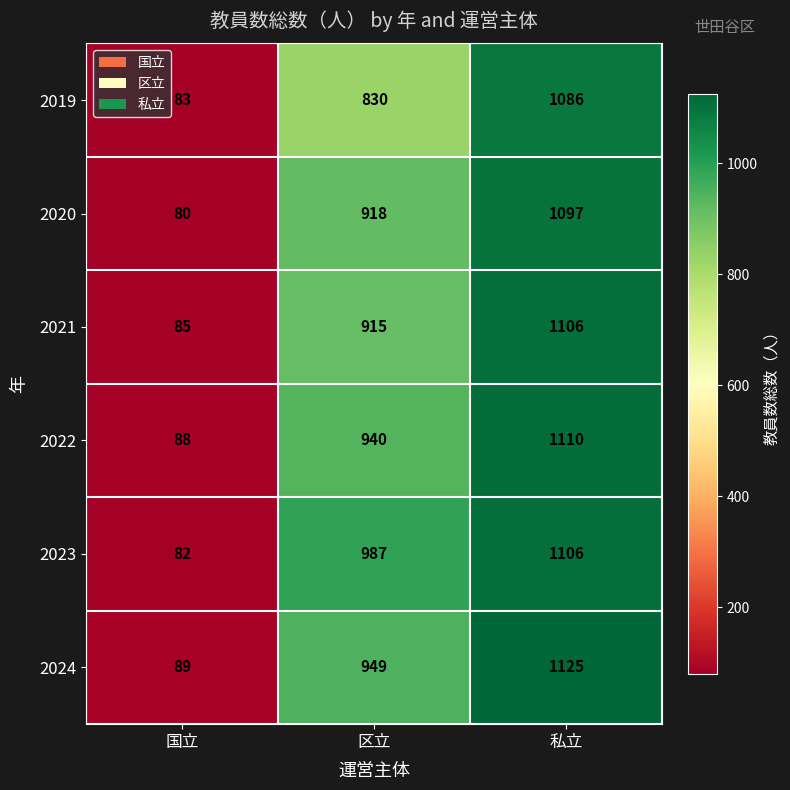

Which series has the widest spread of values?

2024